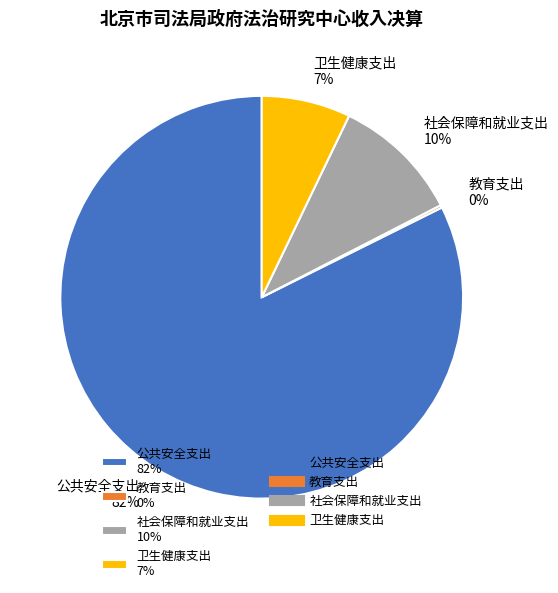

True or false: 社会保障和就业支出 accounts for 10% of the total.

True